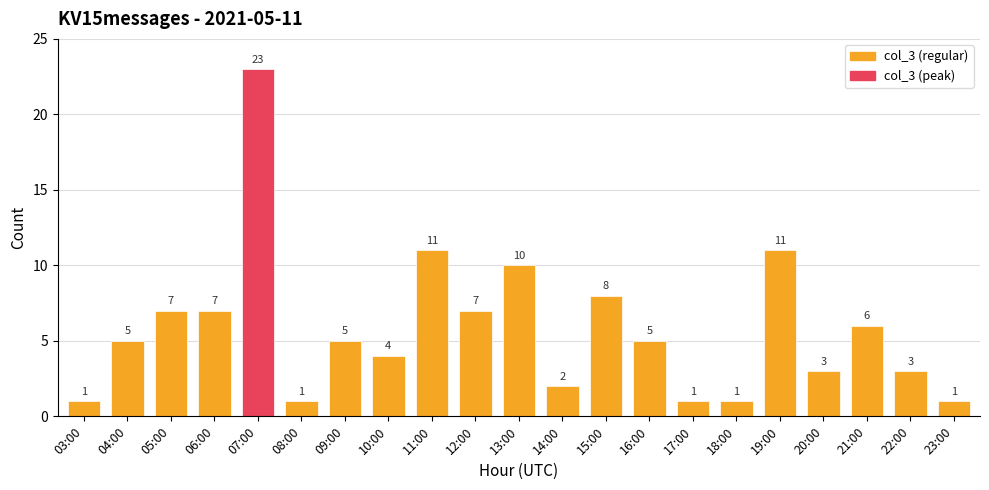

What is the sum of the values at 05:00 and 03:00?

8